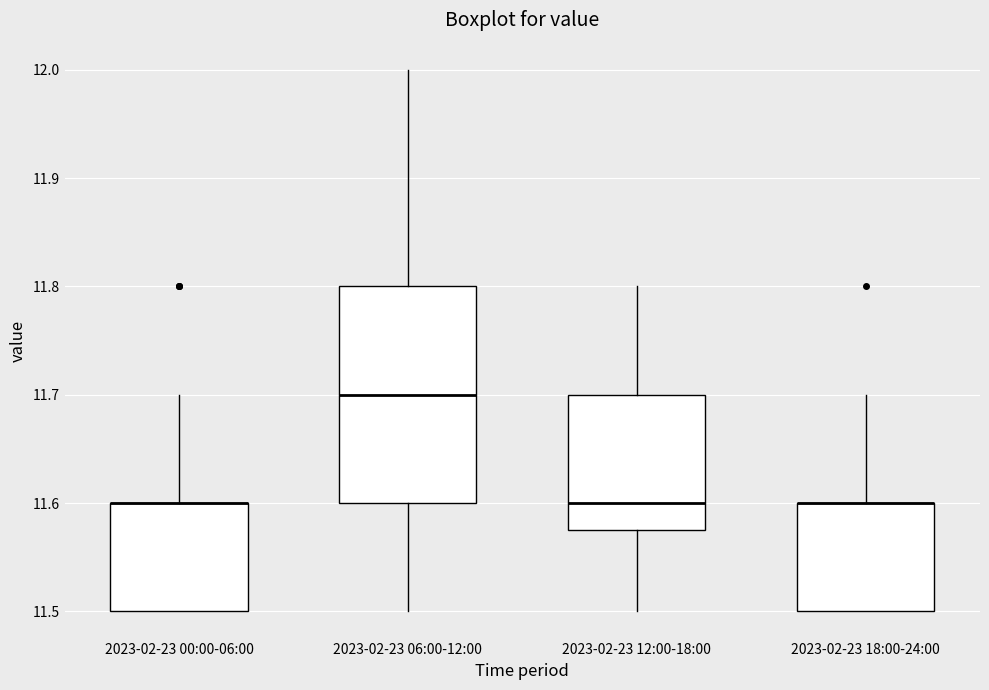

Where is the lower edge of the box for 2023-02-23 00:00-06:00 on the y-axis? The values are not printed on the chart, so give them approximately, as read against the axis.

11.50